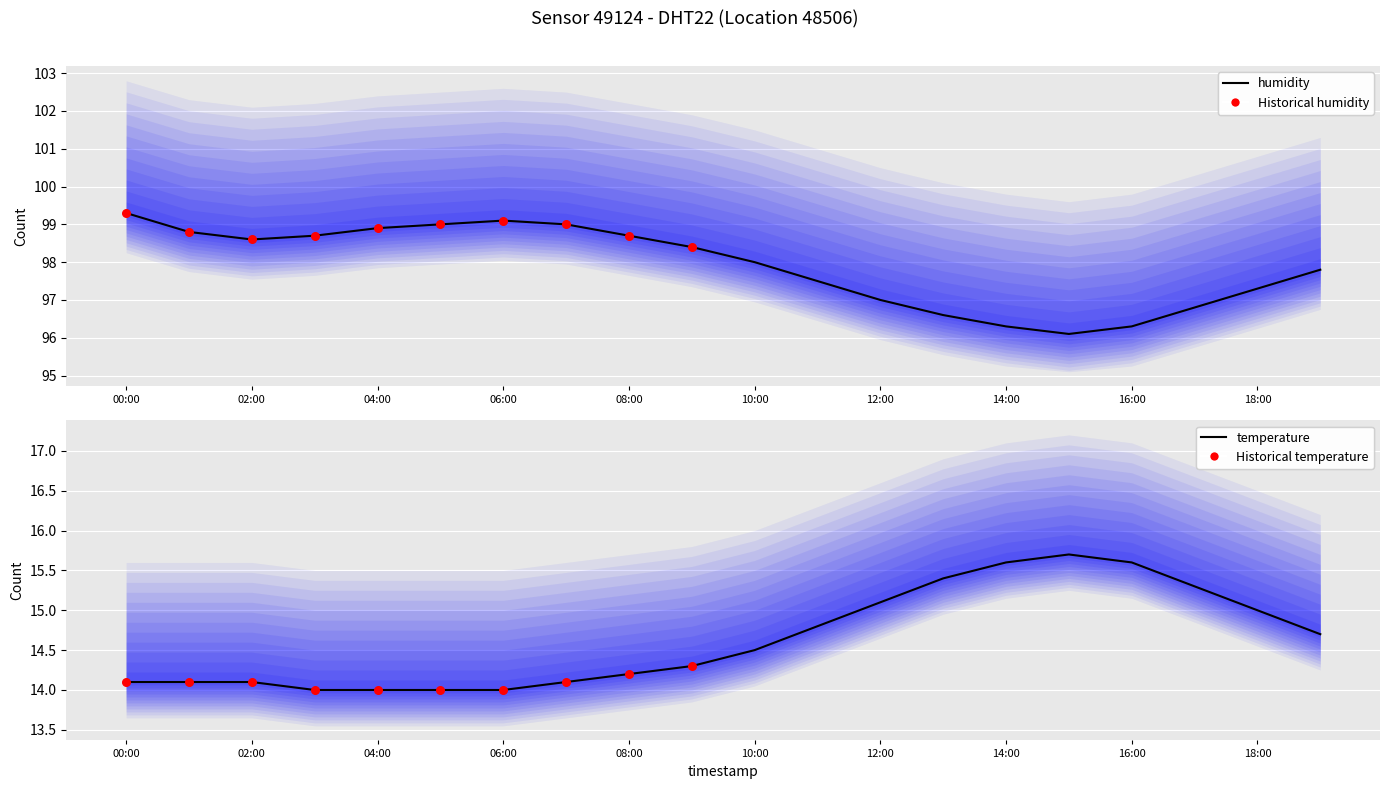

Which series reaches the maximum Y coordinate?

humidity